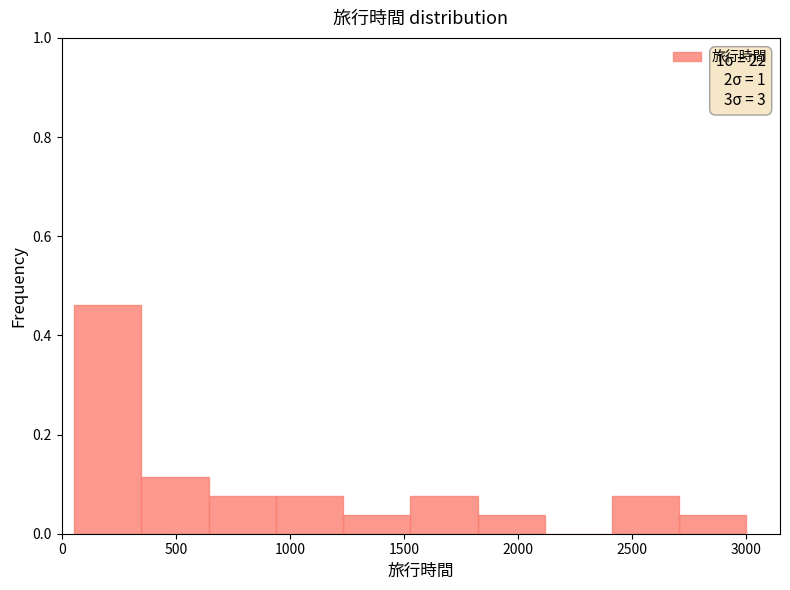

Over which range of the x-axis is the bar tallest?

50 to 350